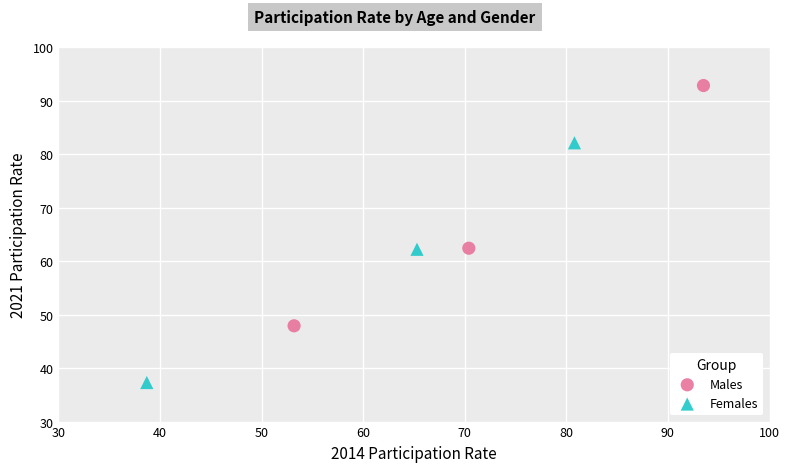

Which series contains the highest Y value?

Males